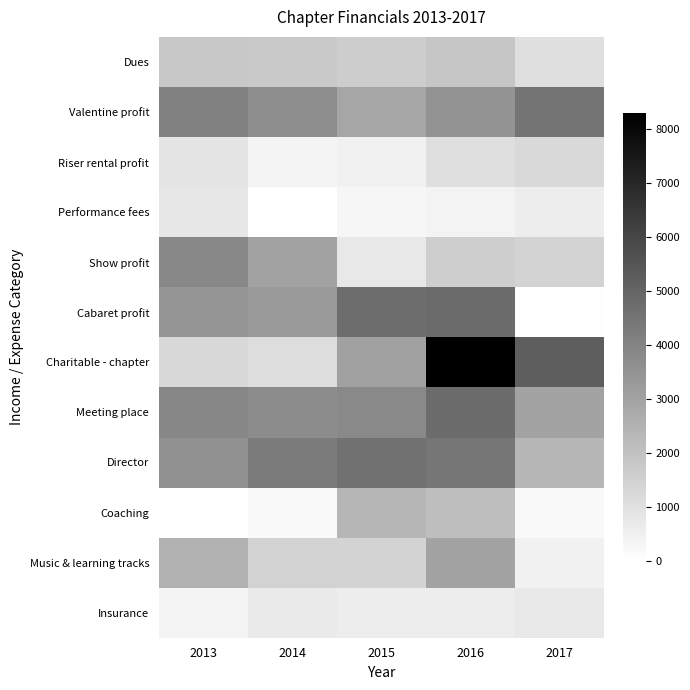

Reading left to right, transcribe all the data shown in this chart.

Dues: 2013=1797	2014=1775	2015=1645	2016=1873	2017=1043
Valentine profit: 2013=4089	2014=3668	2015=2895	2016=3474	2017=4507
Riser rental profit: 2013=894	2014=364	2015=474	2016=1044	2017=1248
Performance fees: 2013=800	2014=0	2015=300	2016=400	2017=600
Show profit: 2013=3871	2014=3028	2015=776	2016=1606	2017=1423
Cabaret profit: 2013=3454	2014=3298	2015=4732	2016=4804	2017=56
Charitable - chapter: 2013=1270	2014=1122	2015=3053	2016=8284	2017=5211
Meeting place: 2013=3900	2014=3747	2015=3837	2016=4764	2017=3000
Director: 2013=3617	2014=4275	2015=4620	2016=4460	2017=2385
Coaching: 2013=0	2014=213	2015=2363	2016=2110	2017=200
Music & learning tracks: 2013=2555	2014=1457	2015=1425	2016=2969	2017=474
Insurance: 2013=384	2014=705	2015=610	2016=587	2017=726